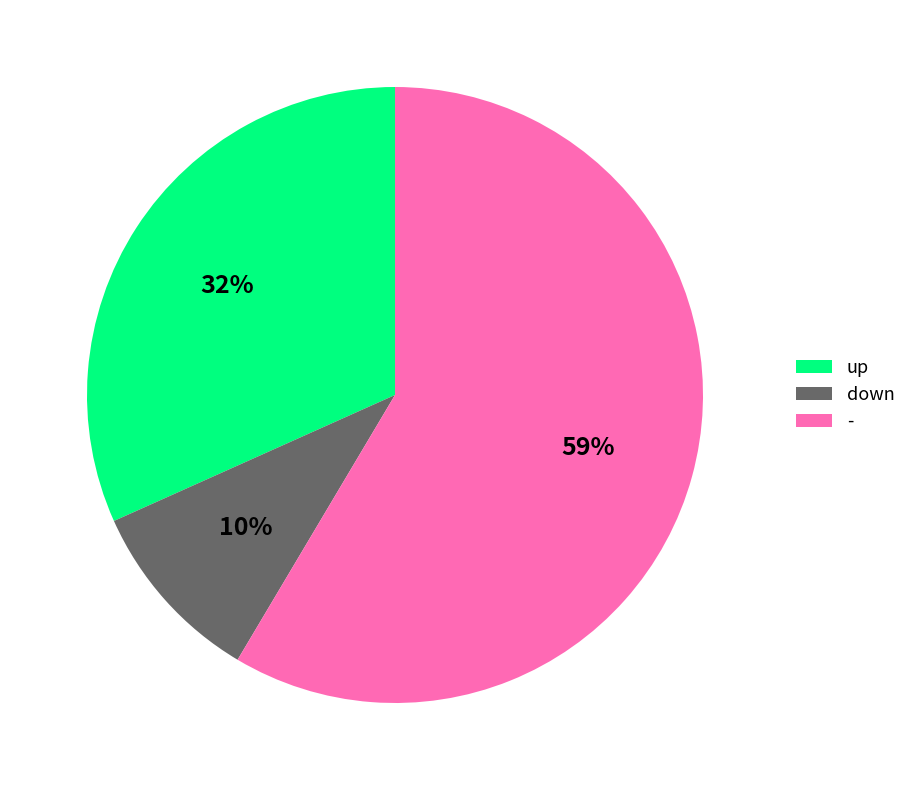

To the nearest percent, what percentage of the pie is up?

32%